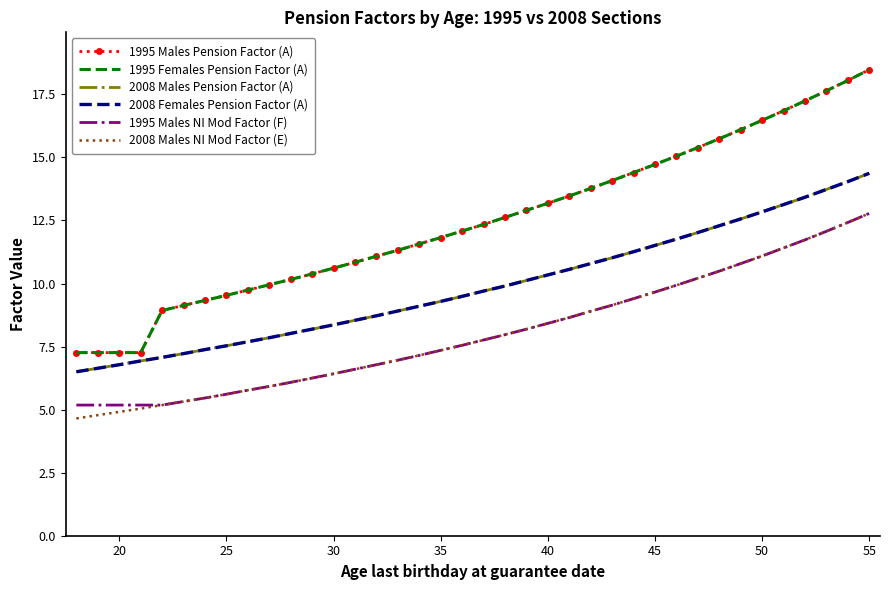

How many series are shown in this chart?

6